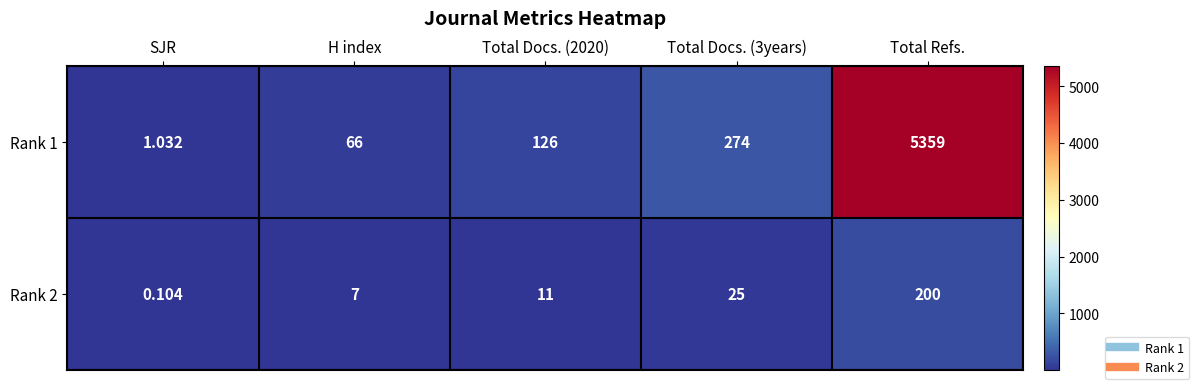

Is the value of Rank 2 at SJR greater than the value of Rank 1 at Total Docs. (2020)?

No